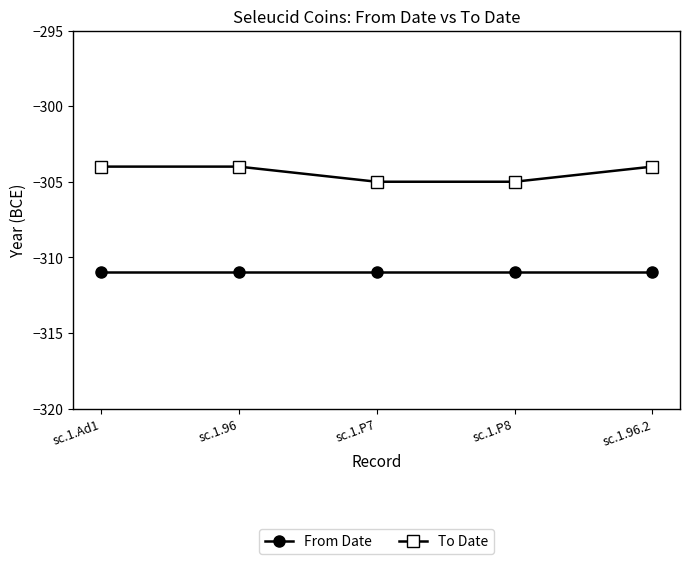

How many categories are shown in the chart?

5